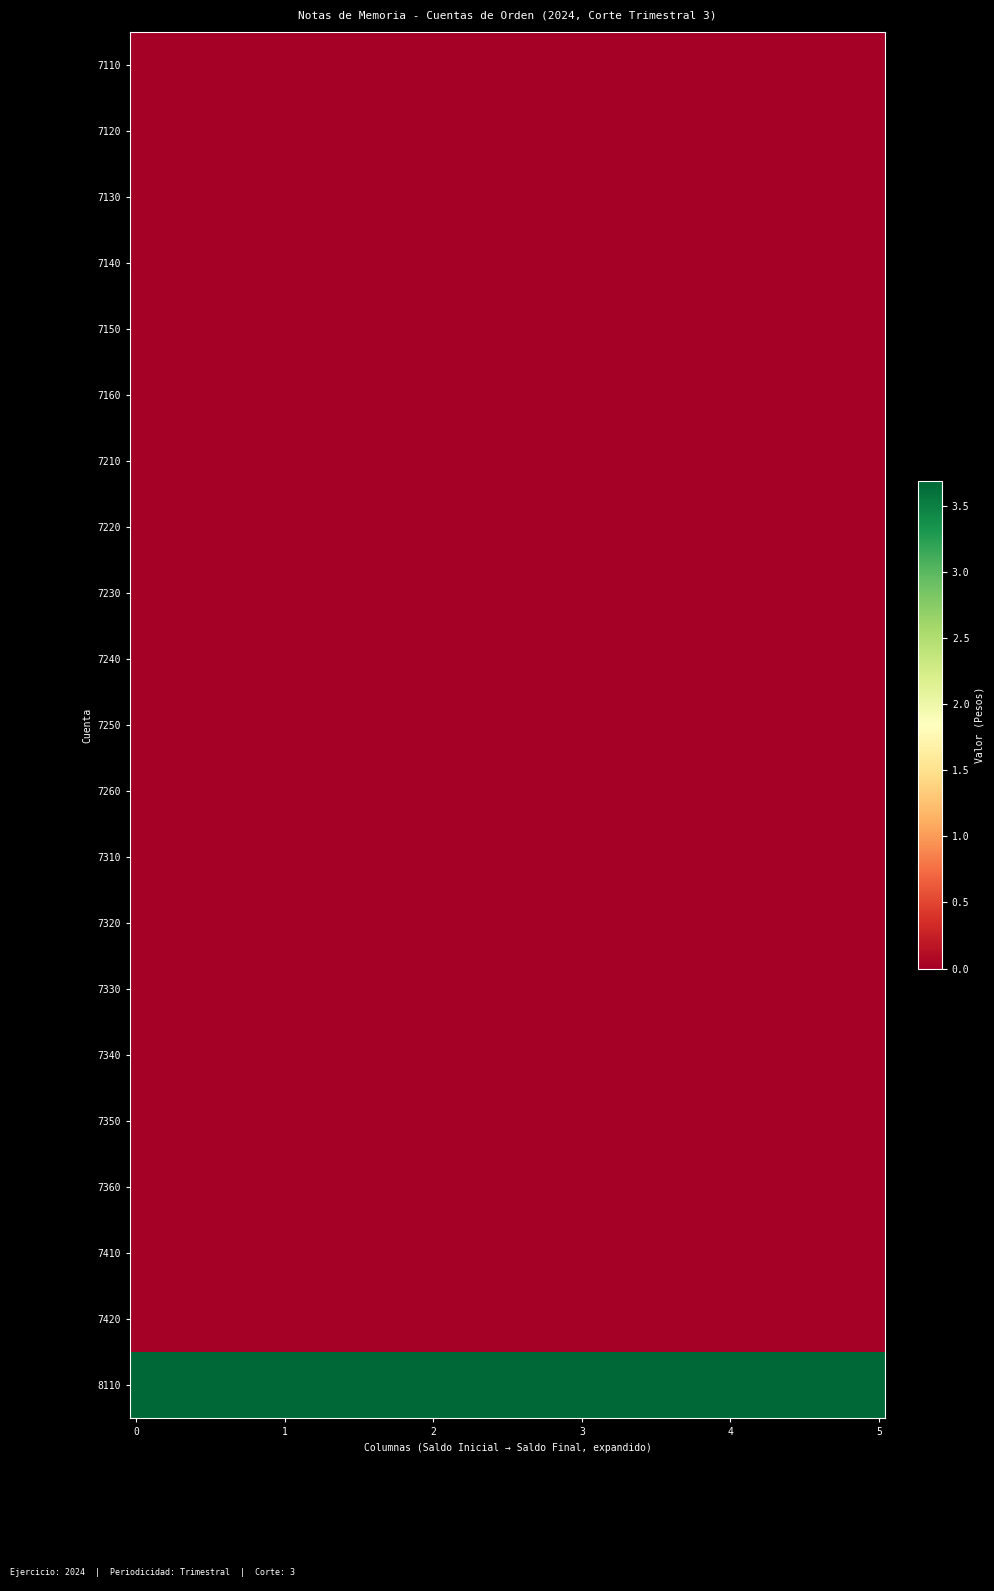

Count the number of data series in this chart.

21